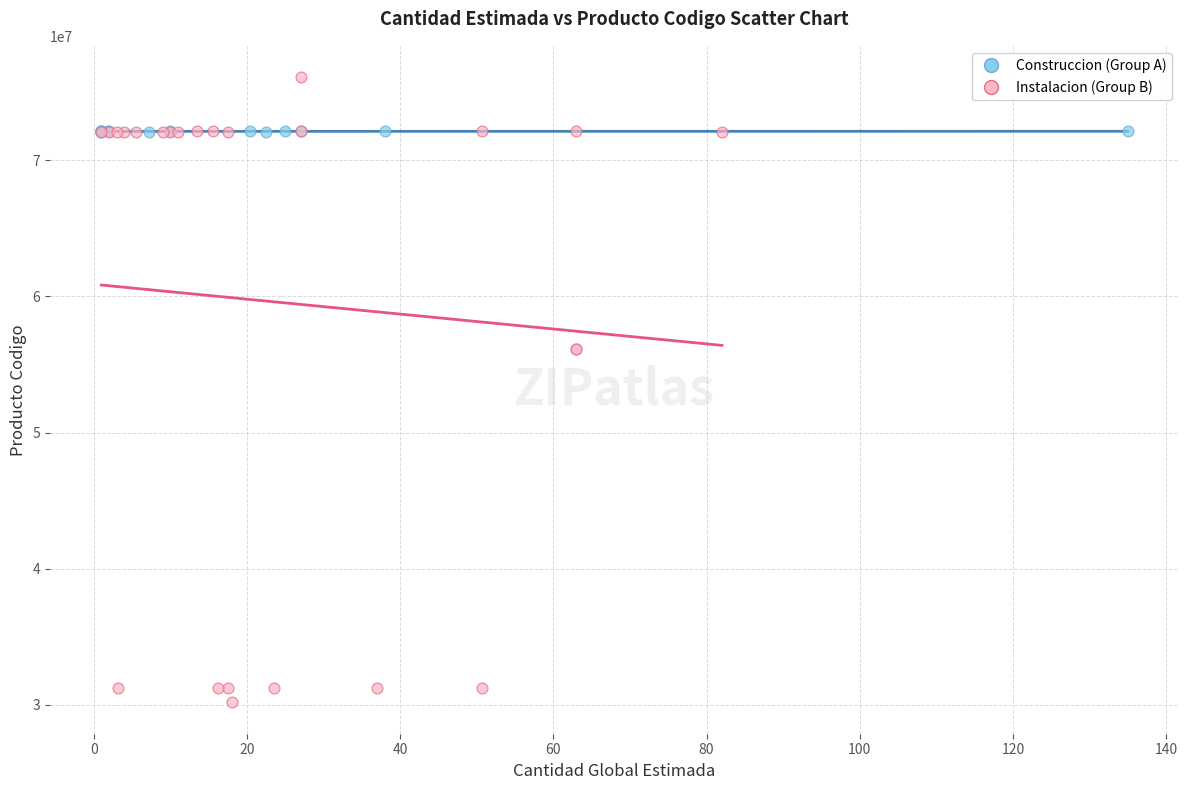

Which series reaches the maximum Y coordinate?

Instalacion (Group B)